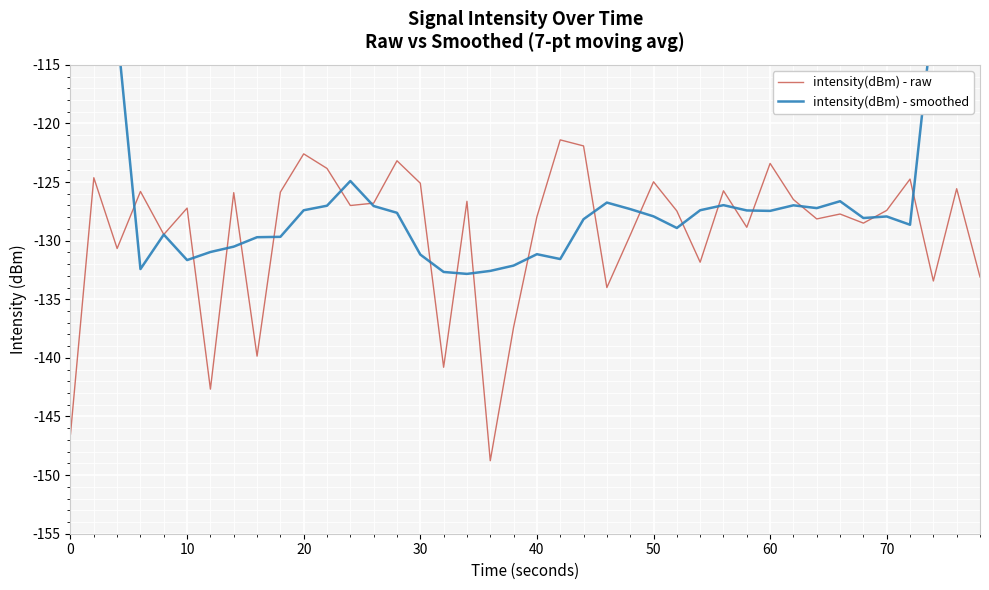

What is the maximum value for intensity(dBm) - raw?

-121.4